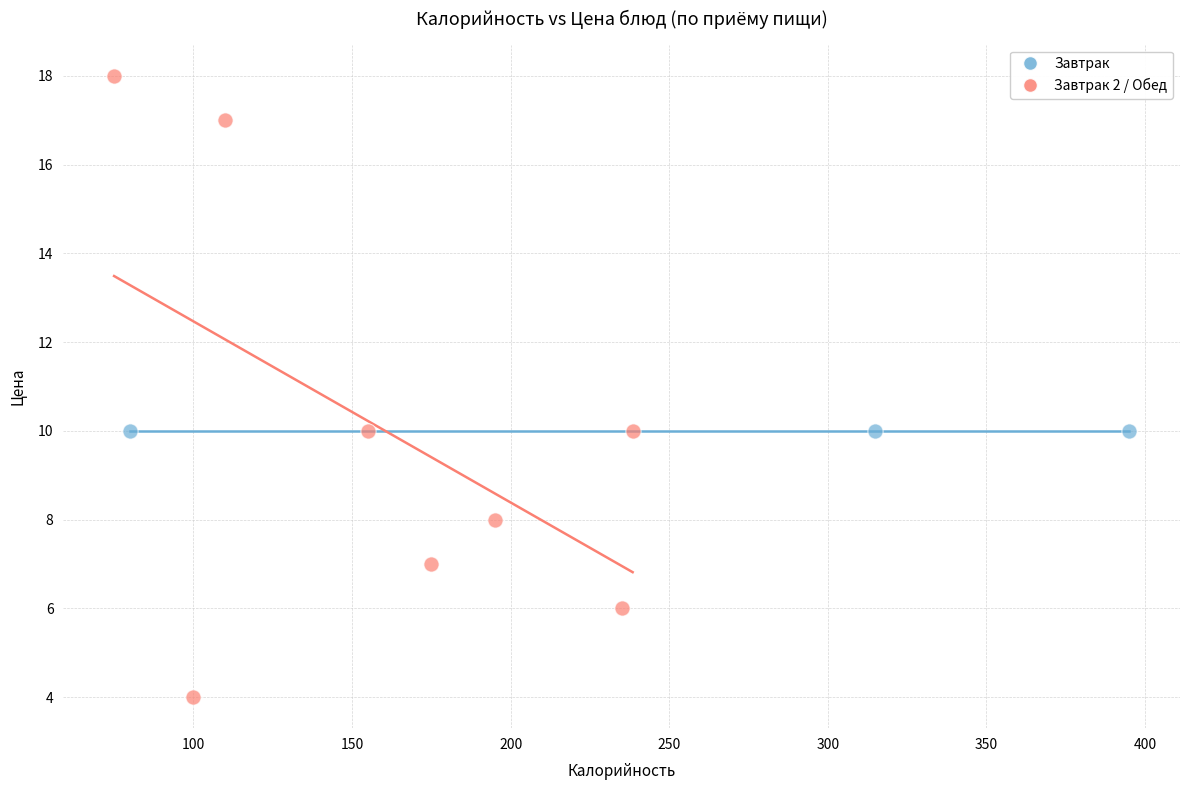

Which series reaches the maximum Y coordinate?

Завтрак 2 / Обед